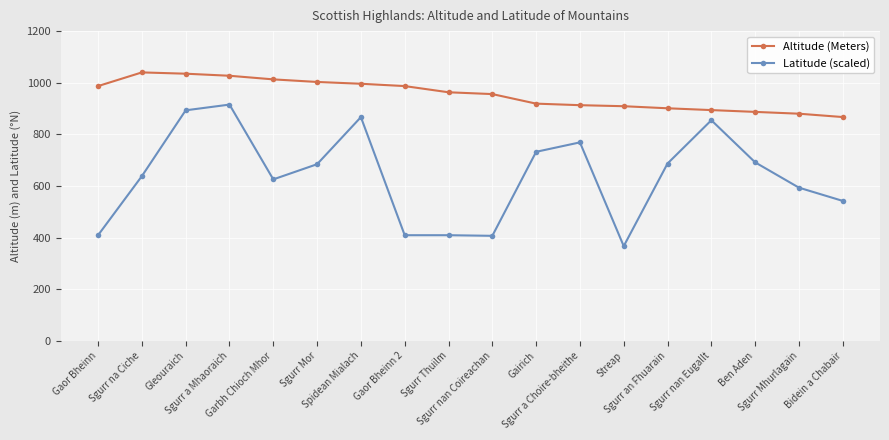

What is the difference between the maximum and minimum values in the Altitude (Meters) series?

173.0